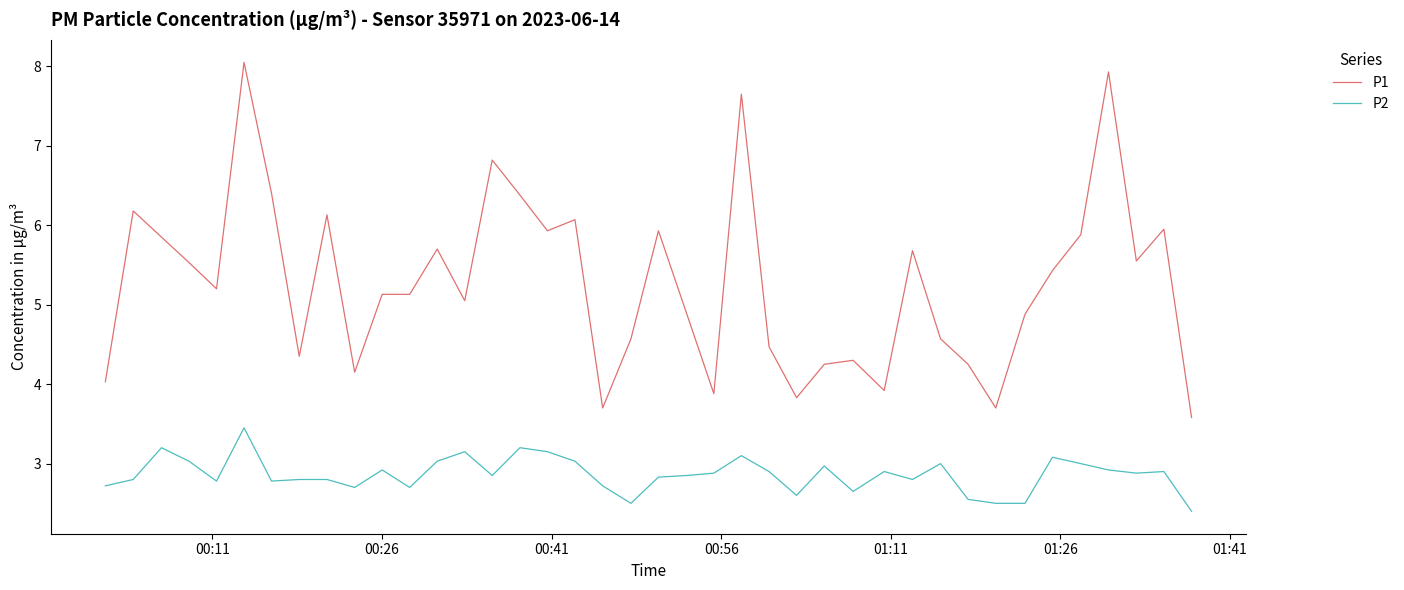

What is the difference between the maximum and minimum values in the P1 series?

4.5